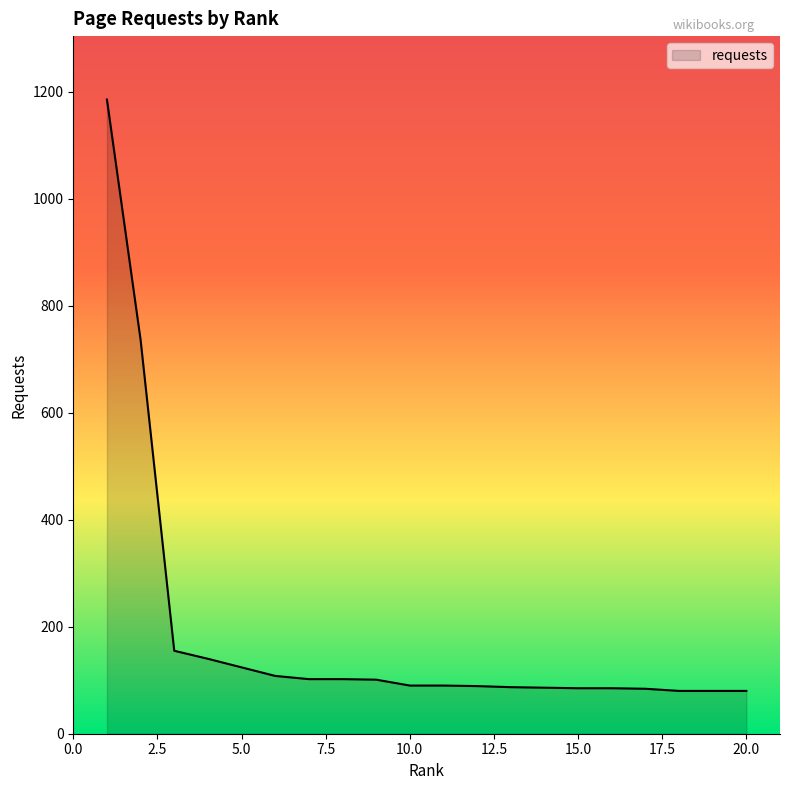

What is the maximum value shown in the chart?

1185